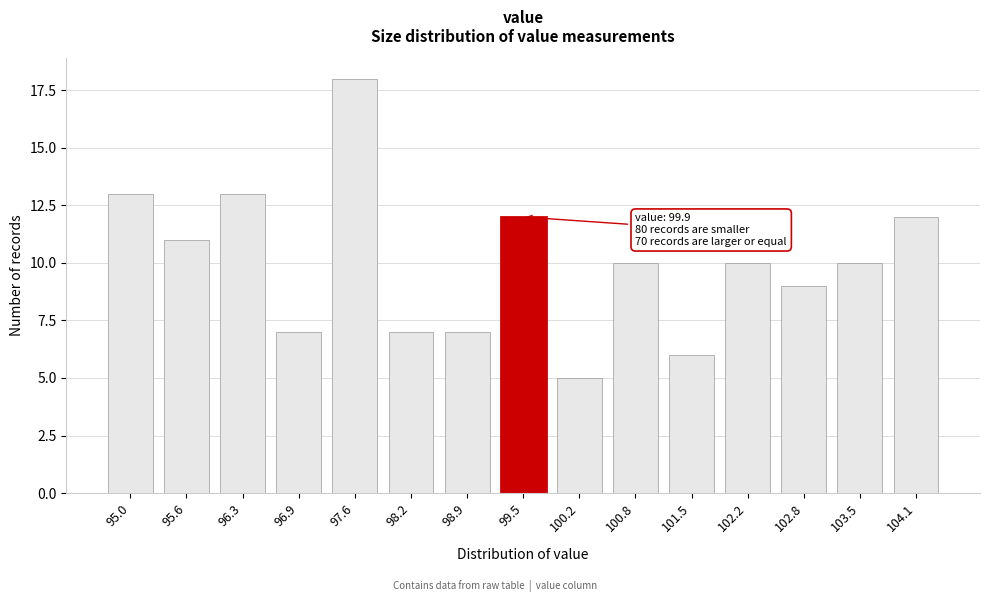

Reading right to left, list all the values displayed in this chart.

12	10	9	10	6	10	5	12	7	7	18	7	13	11	13